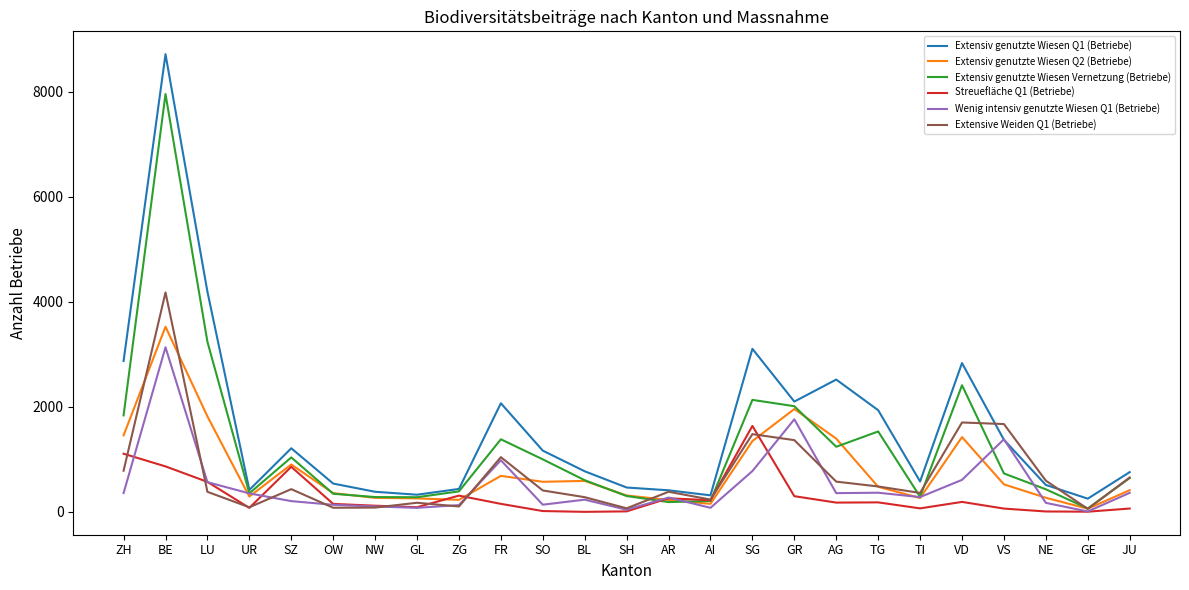

The value of Extensiv genutzte Wiesen Q1 (Betriebe) at BL is 1382. True or false?

False